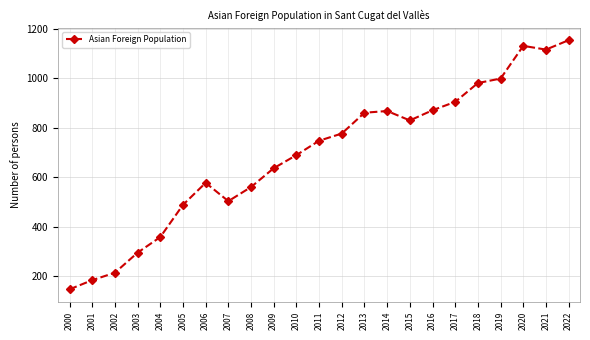

How many series are shown in this chart?

1